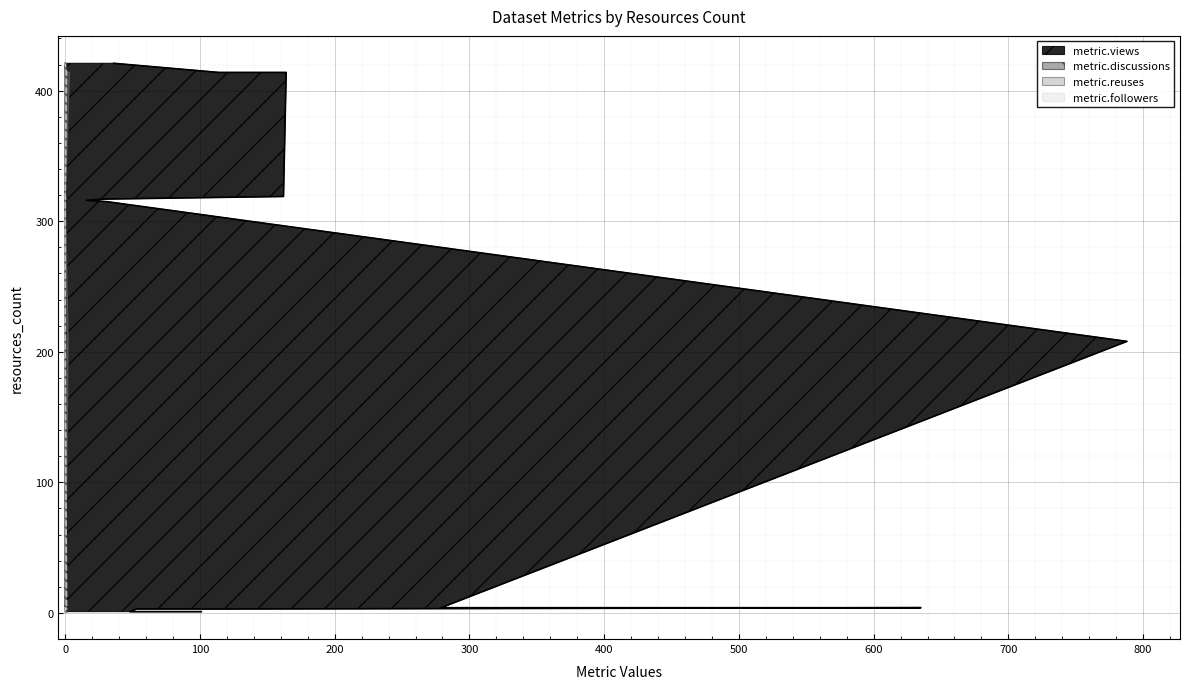

How many data points in metric.discussions are above 0?

6